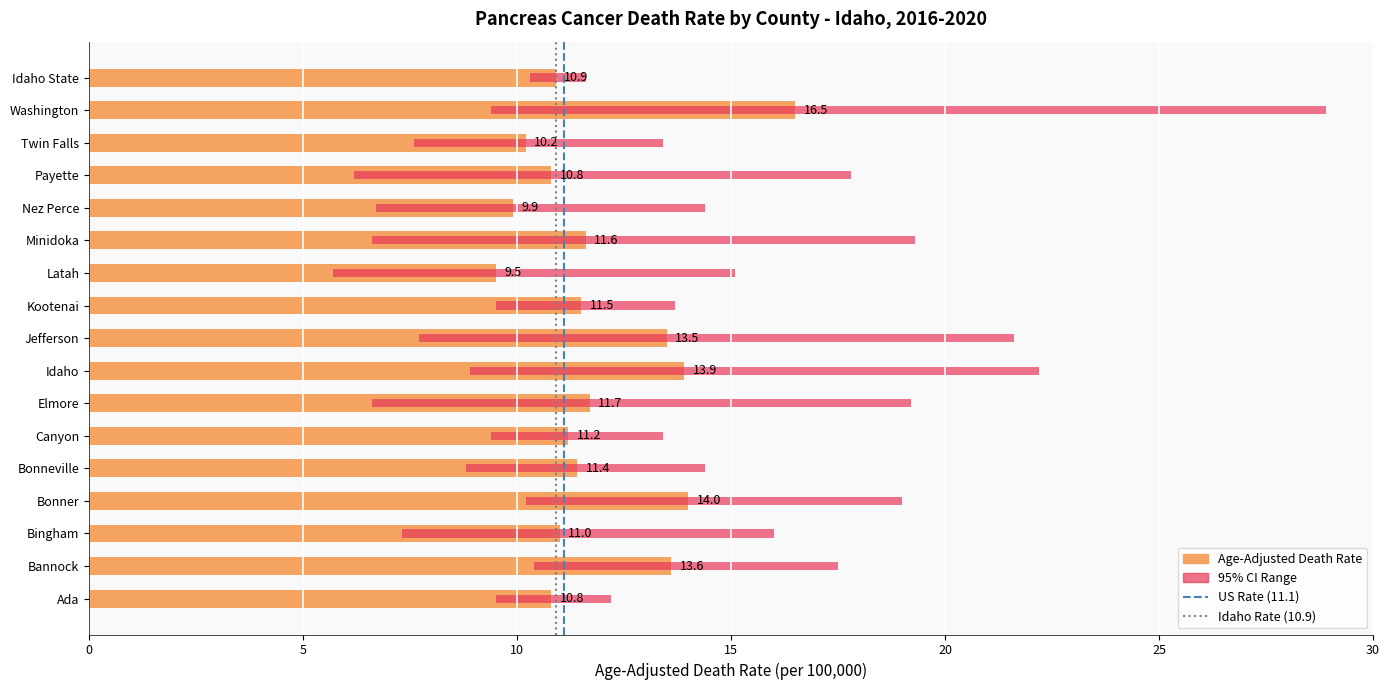

Reading left to right, transcribe all the data shown in this chart.

Age-Adjusted Death Rate: Ada=10.8	Bannock=13.6	Bingham=11.0	Bonner=14.0	Bonneville=11.4	Canyon=11.2	Elmore=11.7	Idaho=13.9	Jefferson=13.5	Kootenai=11.5	Latah=9.5	Minidoka=11.6	Nez Perce=9.9	Payette=10.8	Twin Falls=10.2	Washington=16.5	Idaho State=10.9
Lower CI: Ada=9.5	Bannock=10.4	Bingham=7.3	Bonner=10.2	Bonneville=8.8	Canyon=9.4	Elmore=6.6	Idaho=8.9	Jefferson=7.7	Kootenai=9.5	Latah=5.7	Minidoka=6.6	Nez Perce=6.7	Payette=6.2	Twin Falls=7.6	Washington=9.4	Idaho State=10.3
Upper CI: Ada=12.2	Bannock=17.5	Bingham=16.0	Bonner=19.0	Bonneville=14.4	Canyon=13.4	Elmore=19.2	Idaho=22.2	Jefferson=21.6	Kootenai=13.7	Latah=15.1	Minidoka=19.3	Nez Perce=14.4	Payette=17.8	Twin Falls=13.4	Washington=28.9	Idaho State=11.6